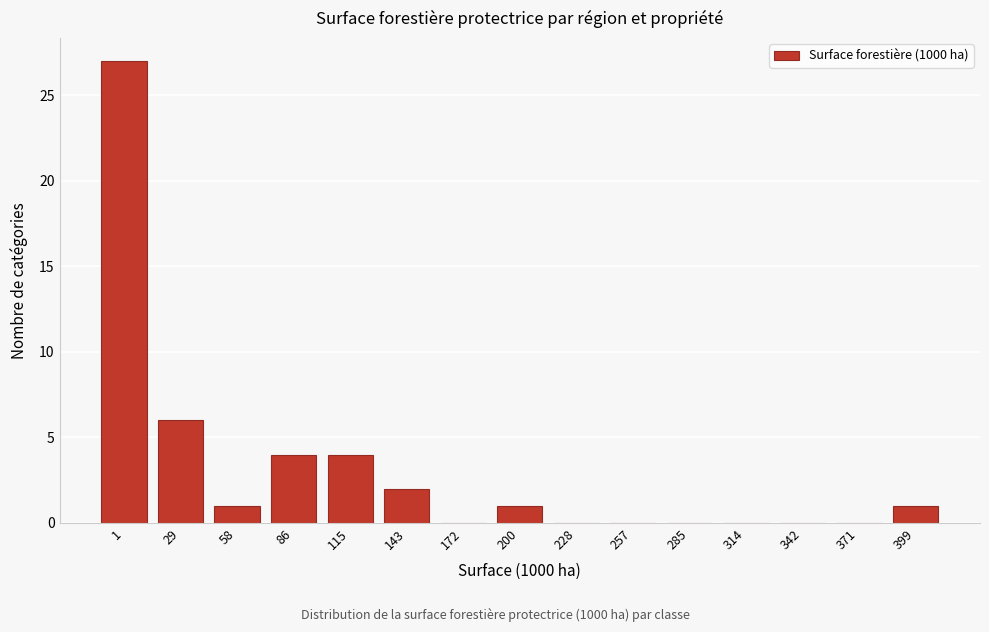

Reading left to right, extract all data points from this chart.

1=27	29=6	58=1	86=4	115=4	143=2	172=0	200=1	228=0	257=0	285=0	314=0	342=0	371=0	399=1